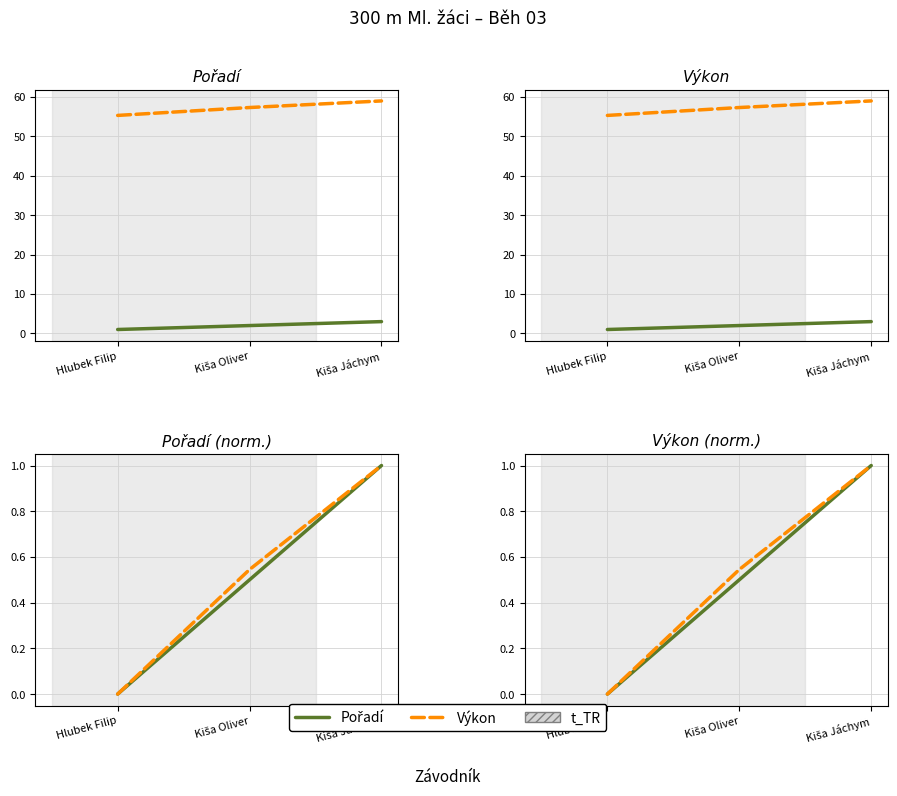

What is the total value across all series at Kiša Jáchym?

2.0